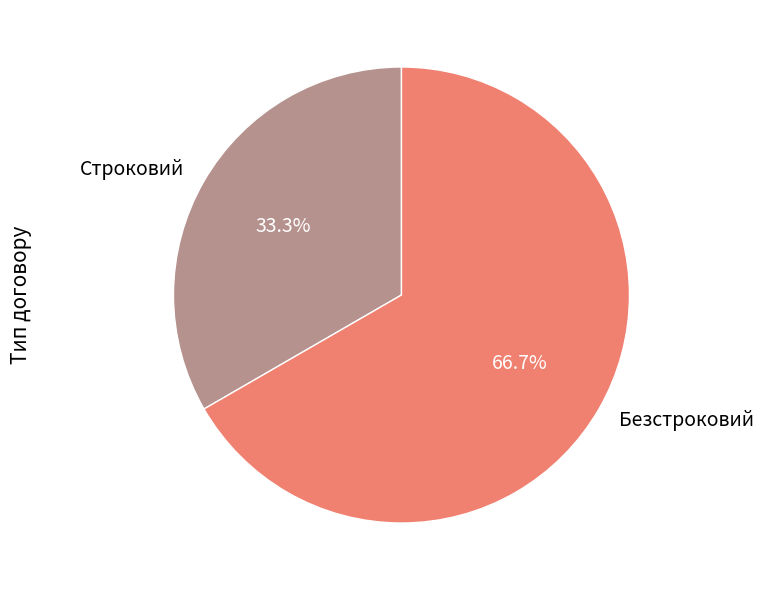

How much of the chart is everything except Безстроковий?

33.3%